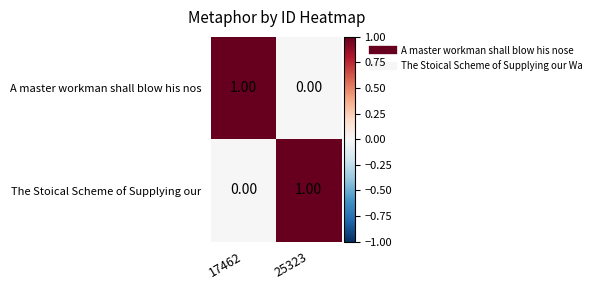

Is the value of The Stoical Scheme of Supplying our at 17462 greater than the value of A master workman shall blow his nos at 17462?

No